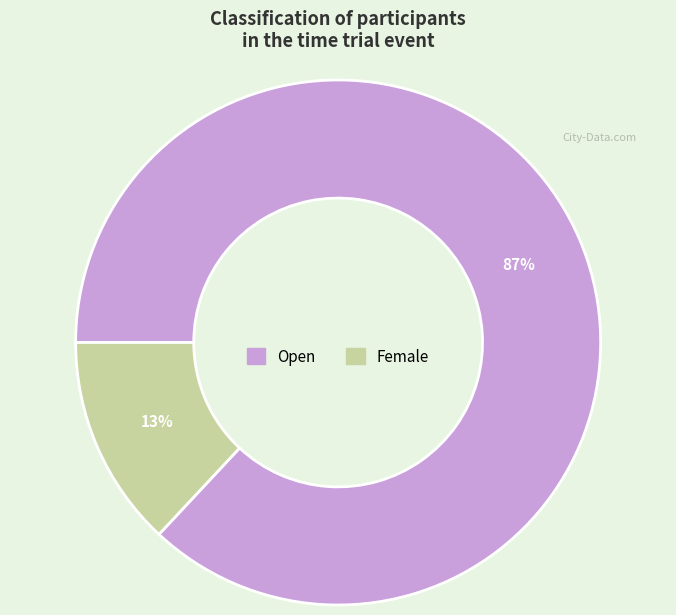

How many slices are in this pie chart?

2